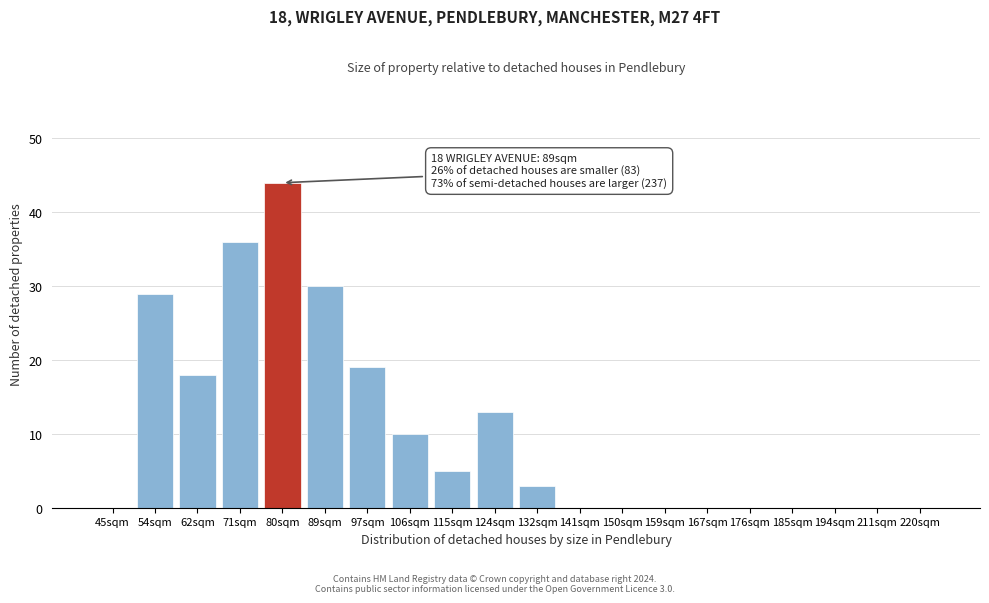

Reading left to right, list all the values displayed in this chart.

45sqm=0	54sqm=29	62sqm=18	71sqm=36	80sqm=44	89sqm=30	97sqm=19	106sqm=10	115sqm=5	124sqm=13	132sqm=3	141sqm=0	150sqm=0	159sqm=0	167sqm=0	176sqm=0	185sqm=0	194sqm=0	211sqm=0	220sqm=0